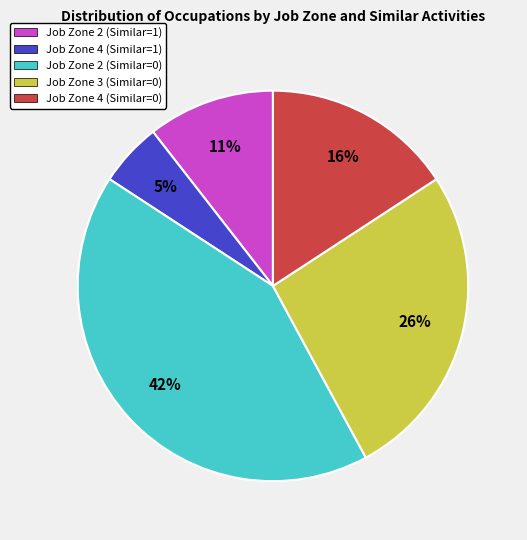

What is the smallest slice in the pie chart?

Job Zone 4 (Similar=1)